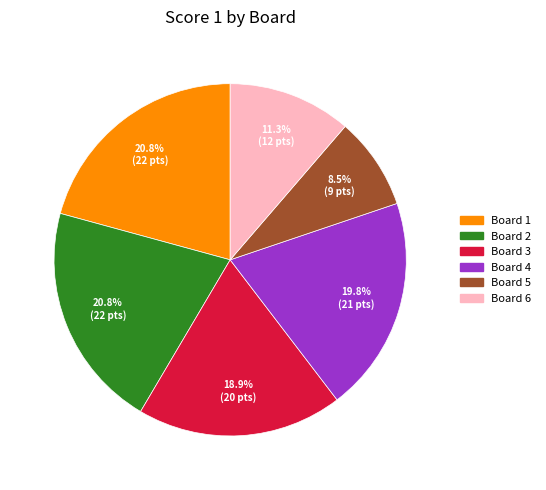

What portion of the pie excludes Board 6?

88.7%